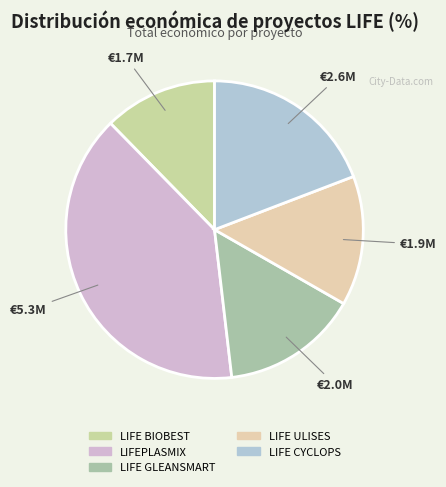

Is LIFE ULISES the majority of the pie?

No